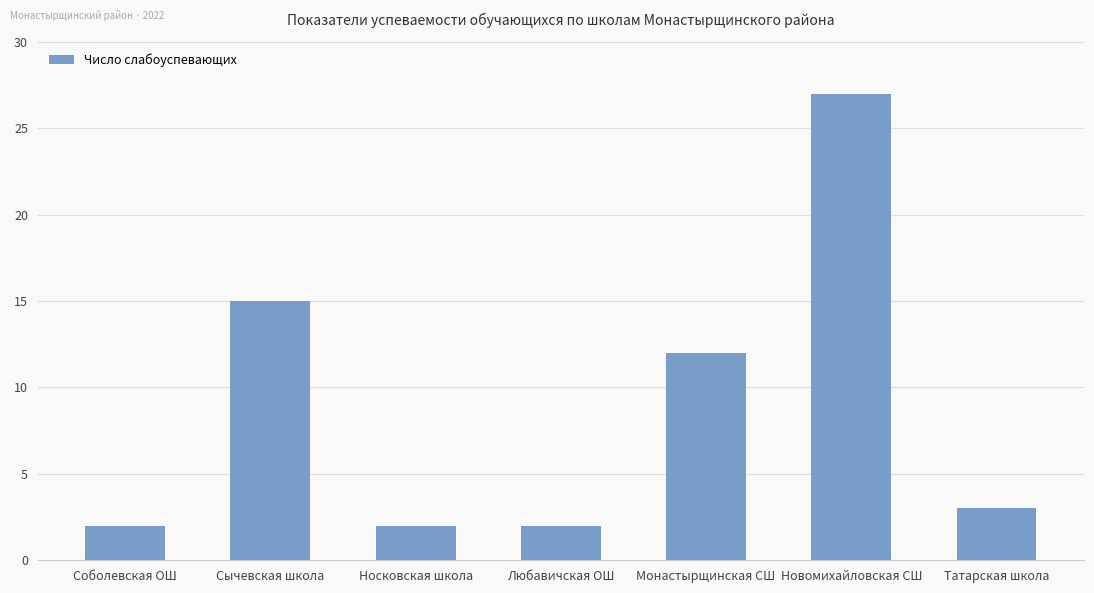

Reading left to right, list all the values displayed in this chart.

Соболевская ОШ=2	Сычевская школа=15	Носковская школа=2	Любавичская ОШ=2	Монастырщинская СШ=12	Новомихайловская СШ=27	Татарская школа=3